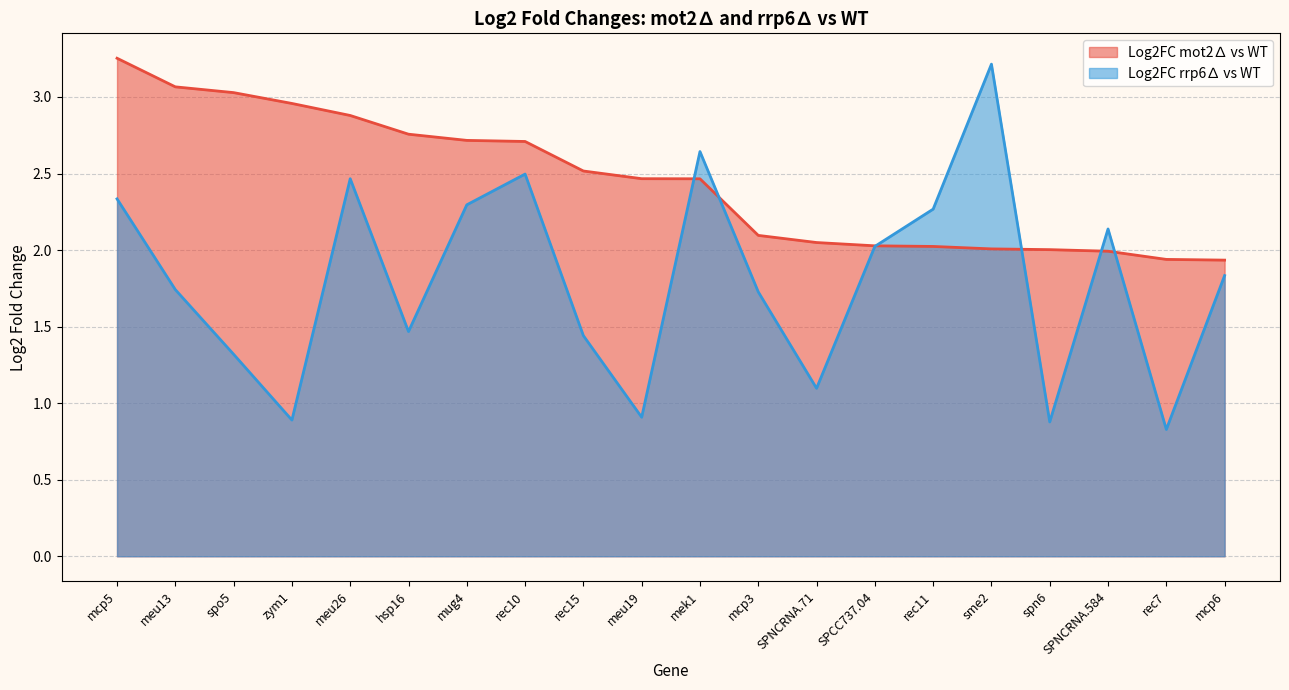

How many lines are shown in the chart?

2